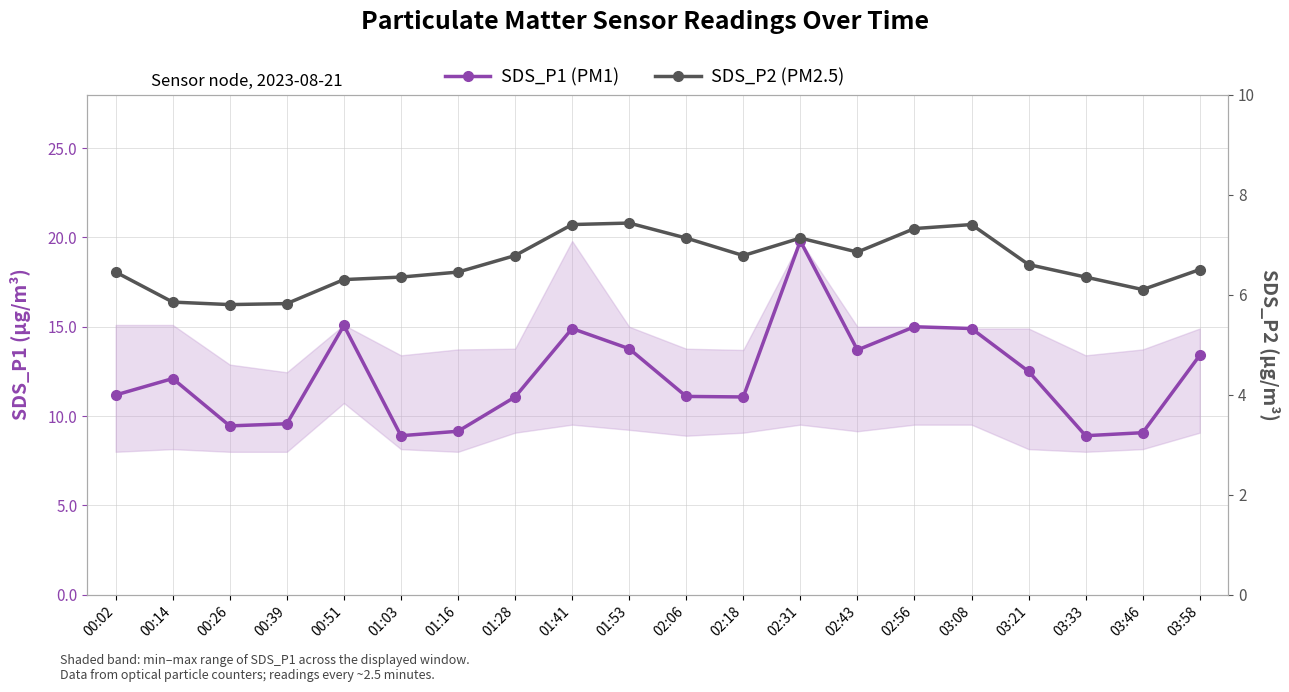

Is the value of SDS_P1 (PM1) at 03:08 greater than the value of SDS_P2 (PM2.5) at 03:08?

Yes